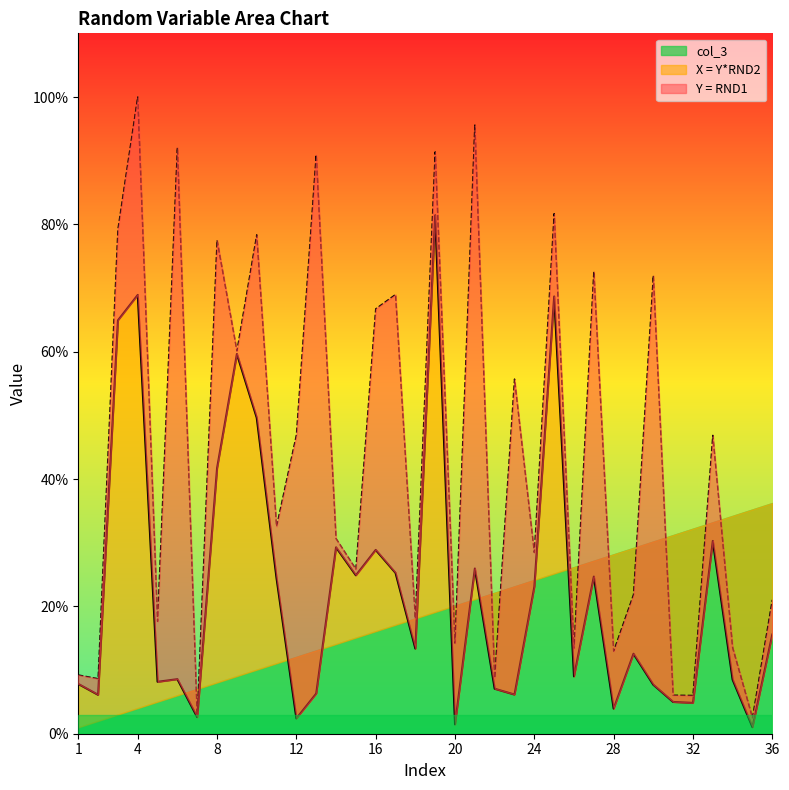

What is the highest value of the X = Y*RND2 series?

0.8